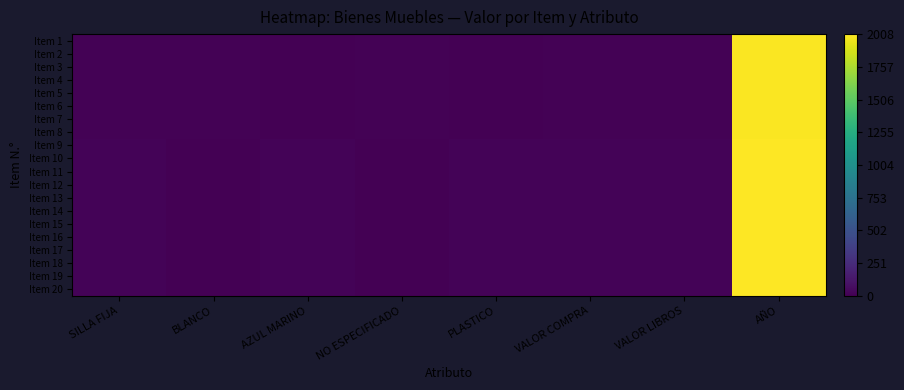

Count the number of categories in the chart.

8